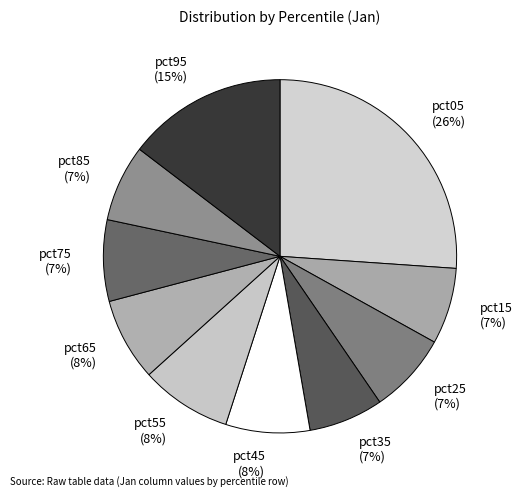

What percentage is the pct85 slice, to the nearest percent?

7%